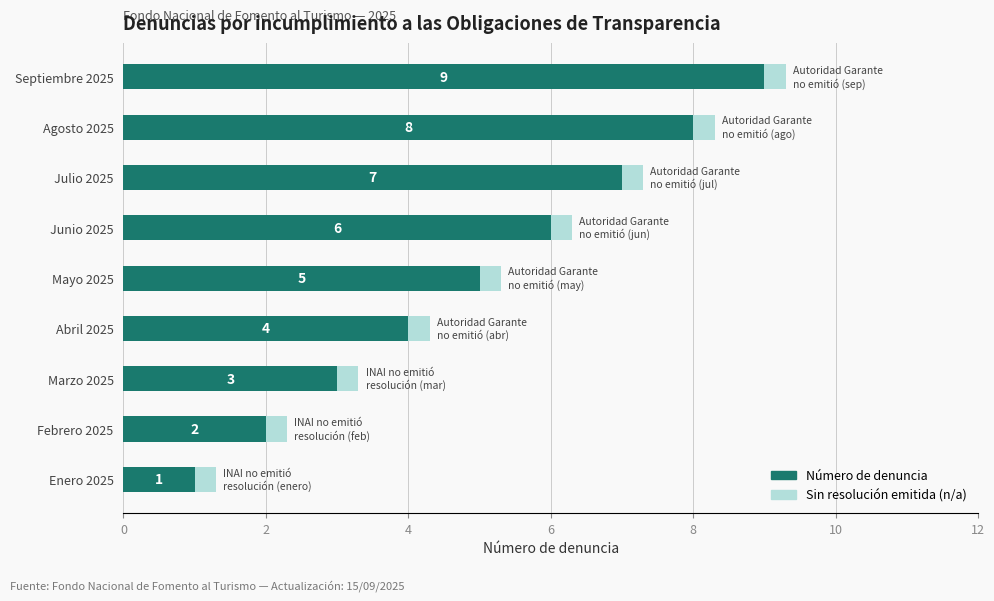

At which category is the sum across all series the highest?

Septiembre 2025